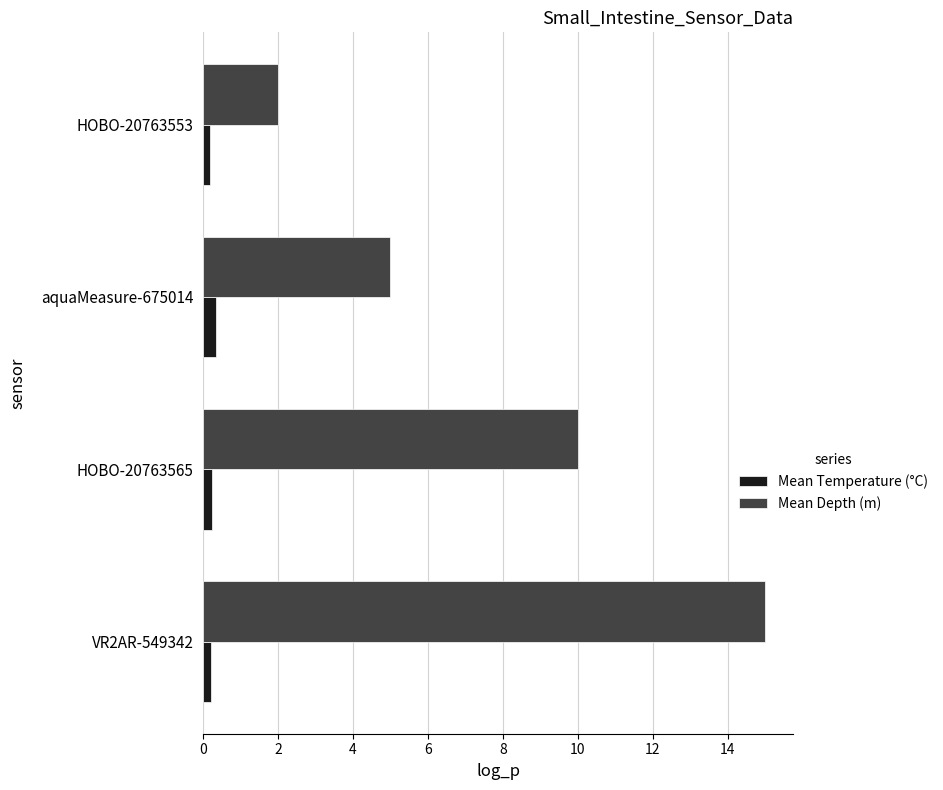

Where is Mean Depth (m) nearest to the value 8?

HOBO-20763565